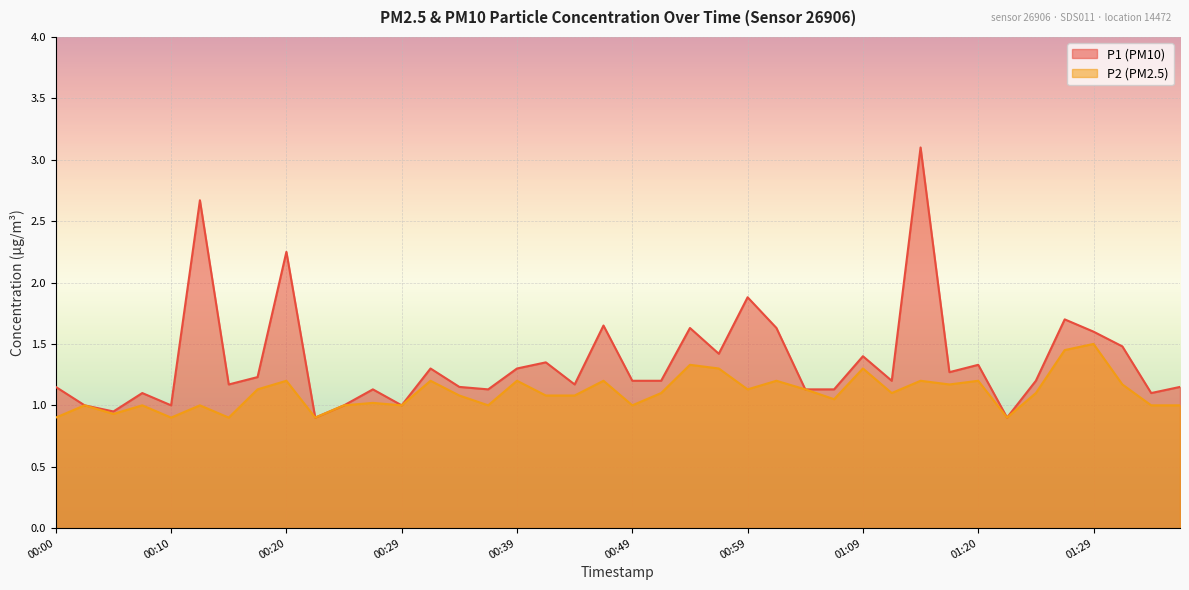

Where is the first local maximum for P1?

00:08